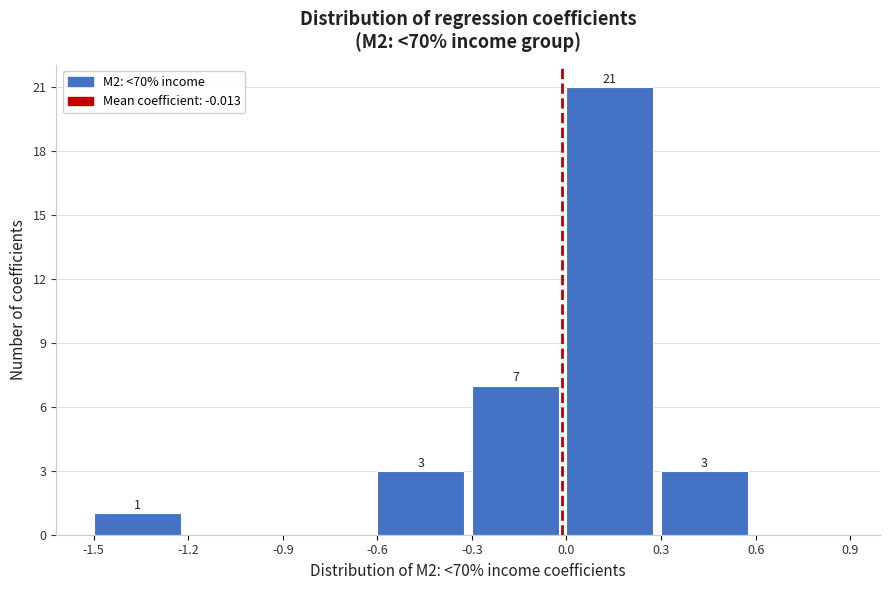

Which range on the x-axis has the tallest bar?

0.0 to 0.3